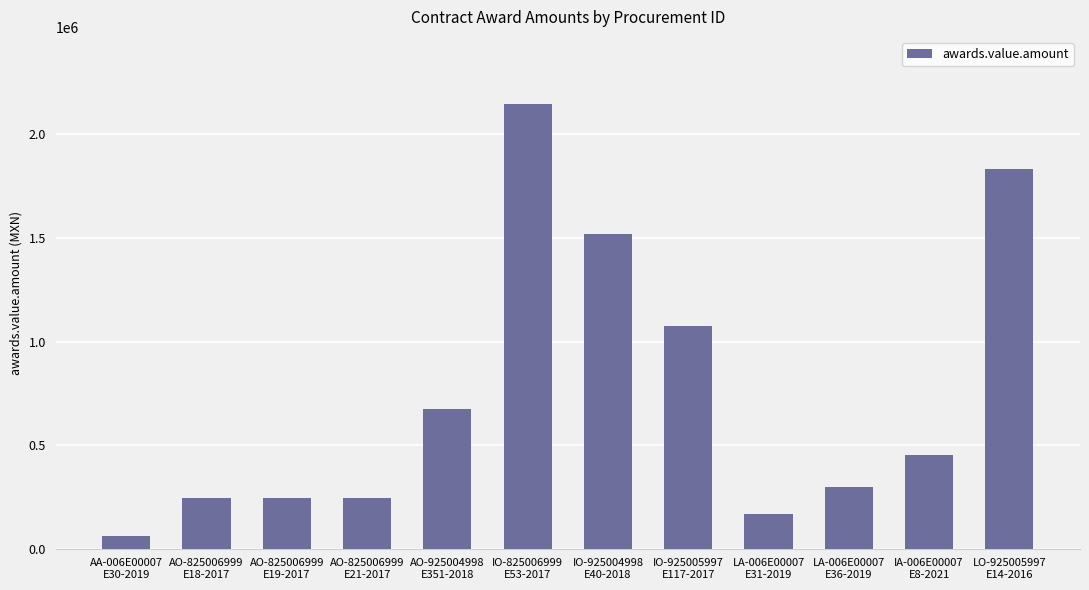

The value at LA-006E00007
E36-2019 is 467181.5. True or false?

False